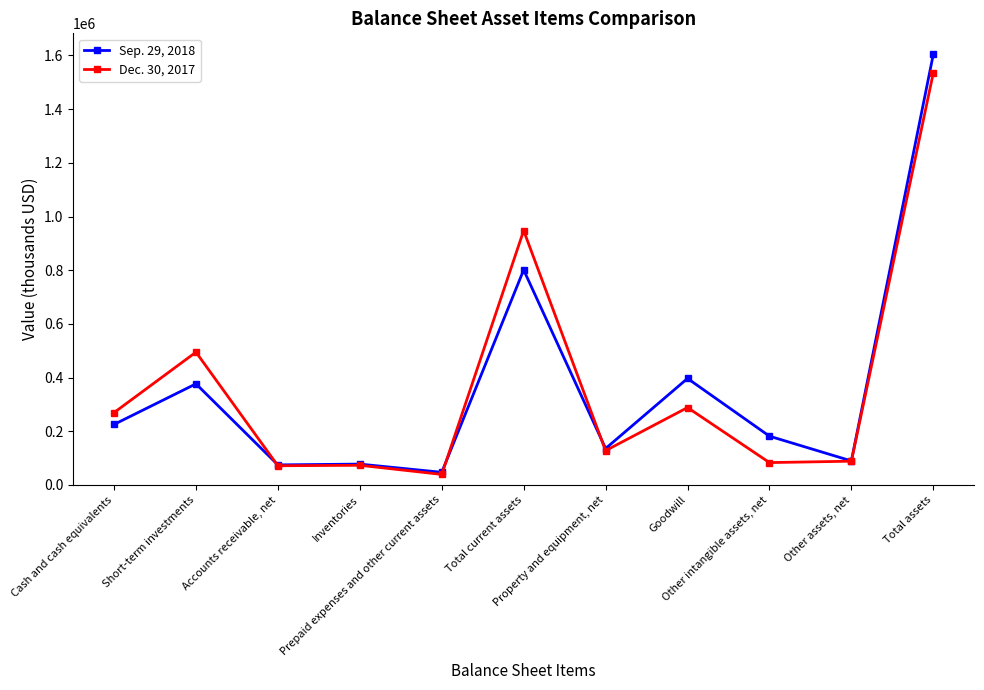

True or false: Dec. 30, 2017 has more than 0 interior local peaks.

True